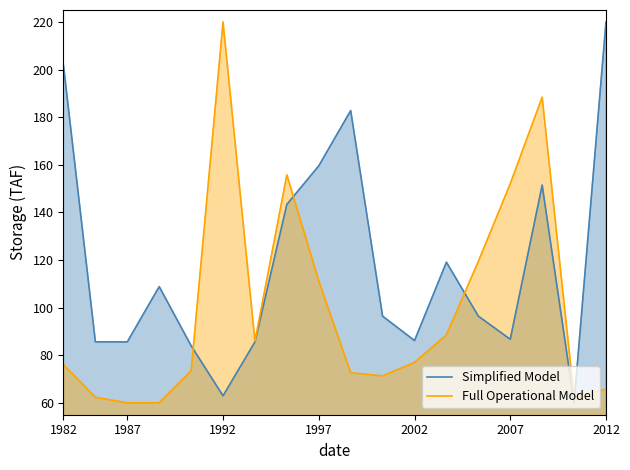

What is the difference between the maximum and minimum values in the Simplified Model series?

160.0